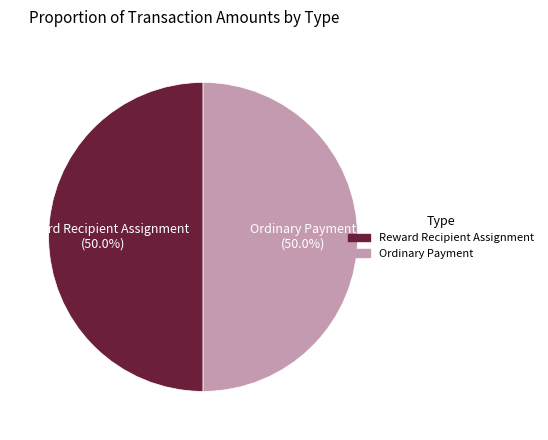

What is the ratio of the value at Reward Recipient Assignment to the value at Ordinary Payment?

1.0